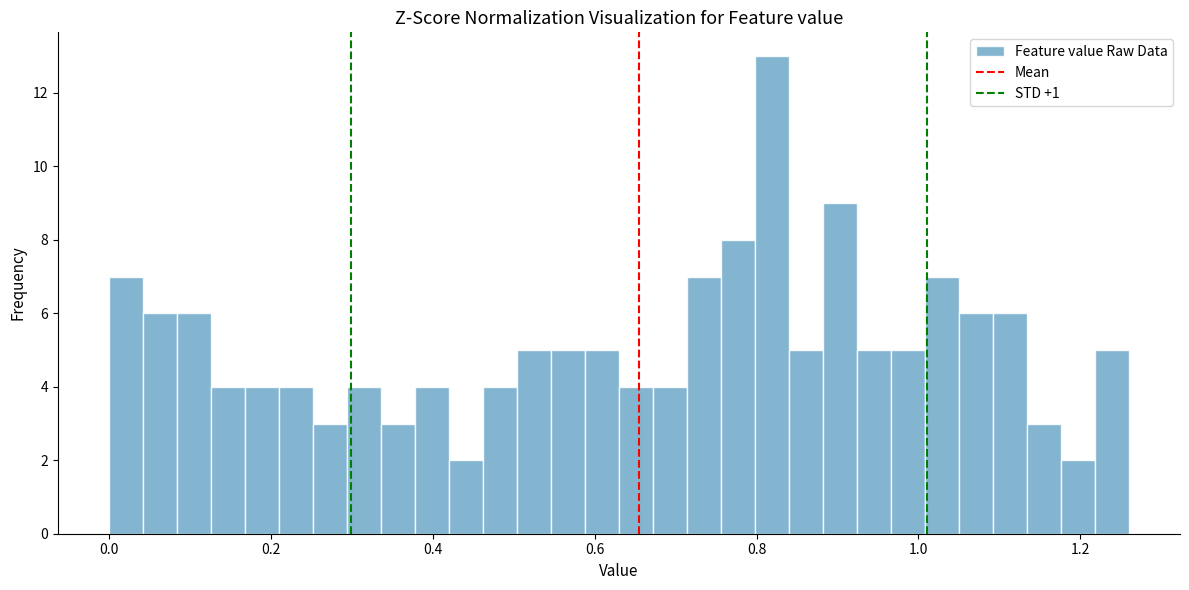

Read against the x-axis, roughly where is the centre of the tallest bar?

0.82